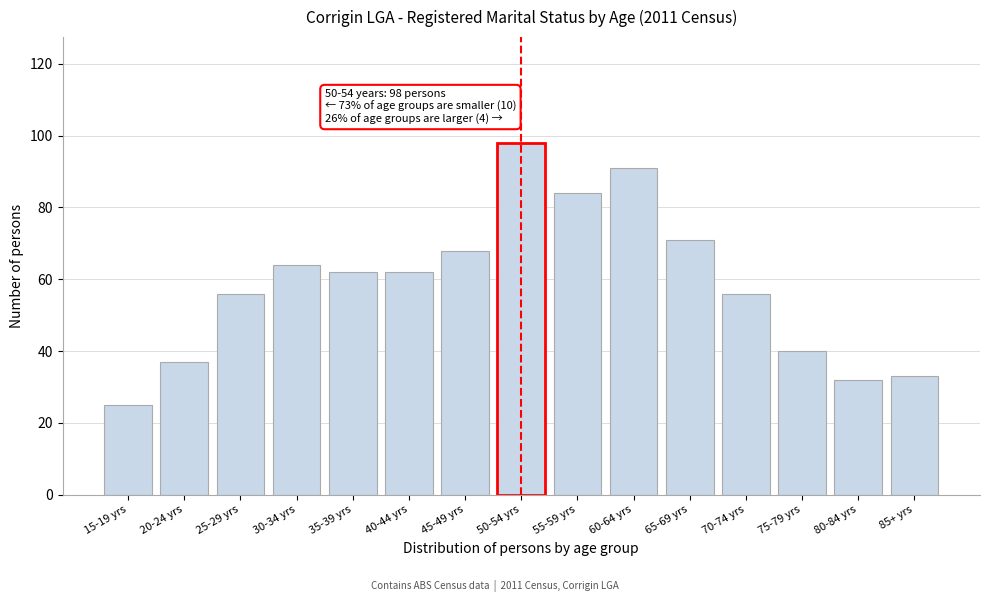

Reading left to right, extract all data points from this chart.

15-19 yrs=25	20-24 yrs=37	25-29 yrs=56	30-34 yrs=64	35-39 yrs=62	40-44 yrs=62	45-49 yrs=68	50-54 yrs=98	55-59 yrs=84	60-64 yrs=91	65-69 yrs=71	70-74 yrs=56	75-79 yrs=40	80-84 yrs=32	85+ yrs=33